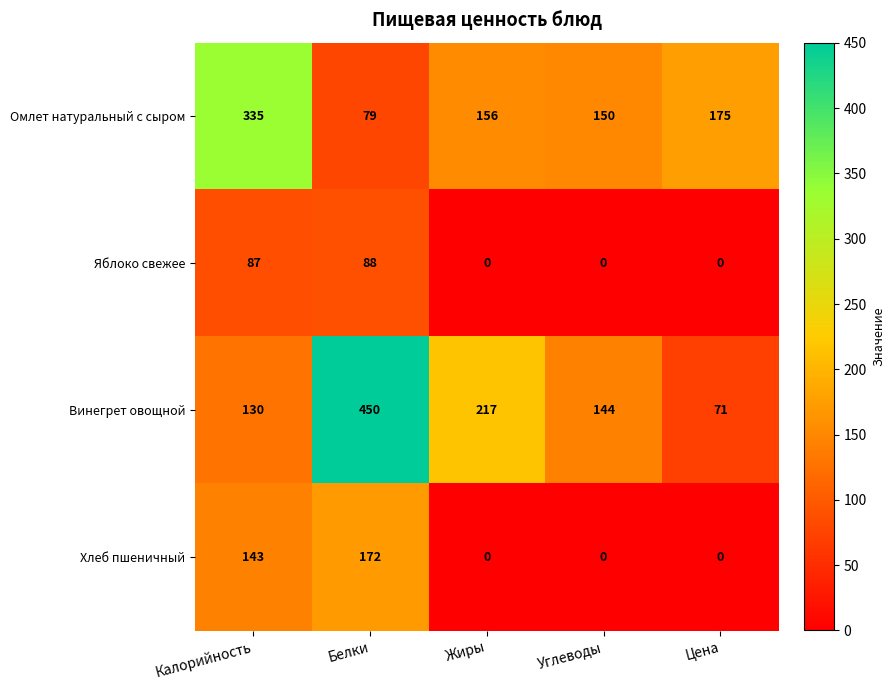

At which category is the sum across all series the highest?

Белки